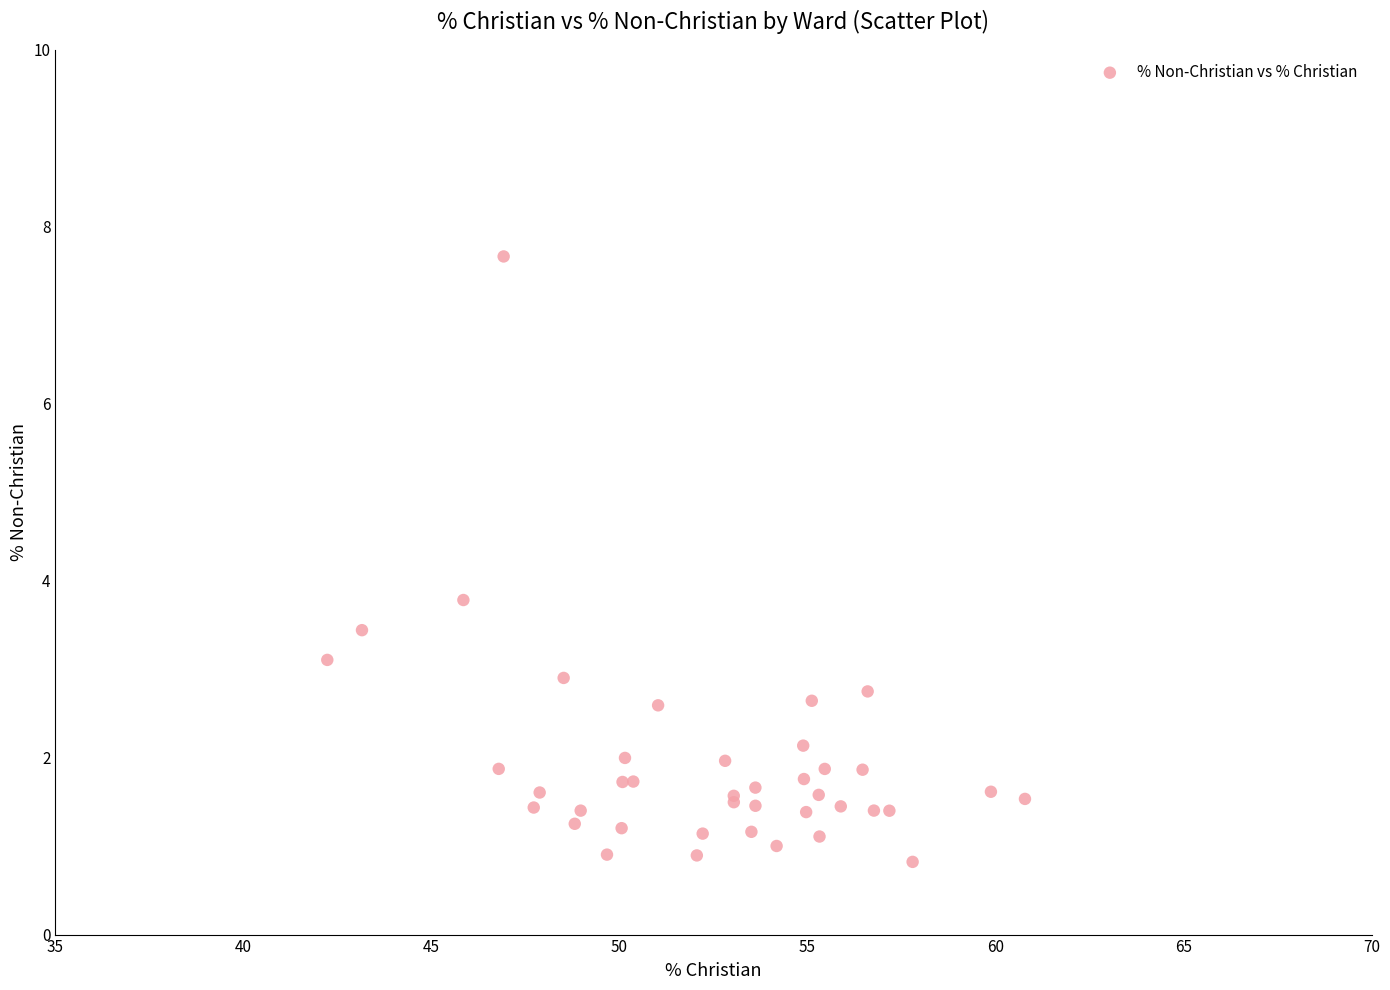

What Y value in the scatter plot is closest to 4?

3.8